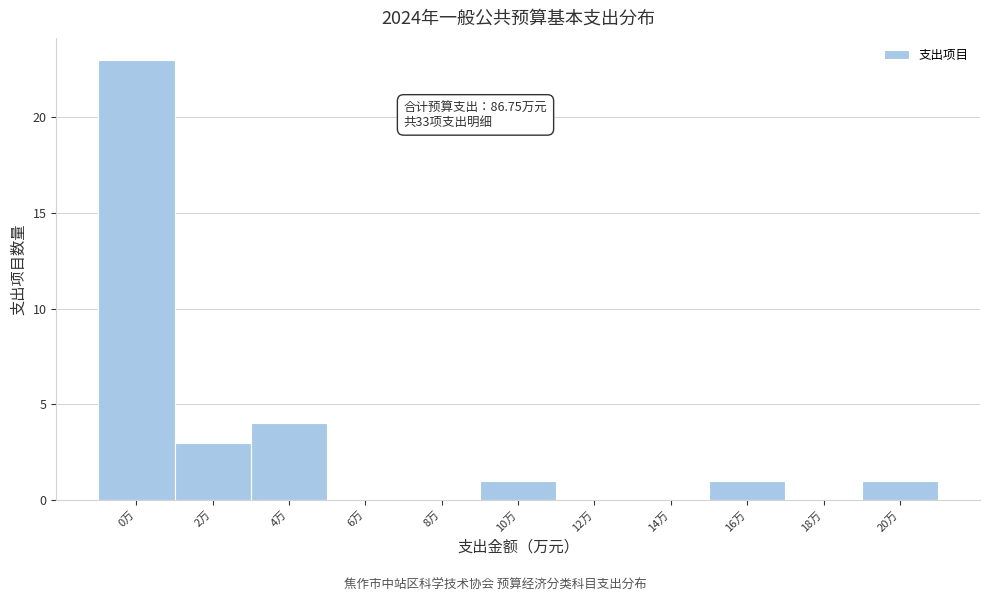

Reading right to left, transcribe all the data shown in this chart.

20万=1	18万=0	16万=1	14万=0	12万=0	10万=1	8万=0	6万=0	4万=4	2万=3	0万=23